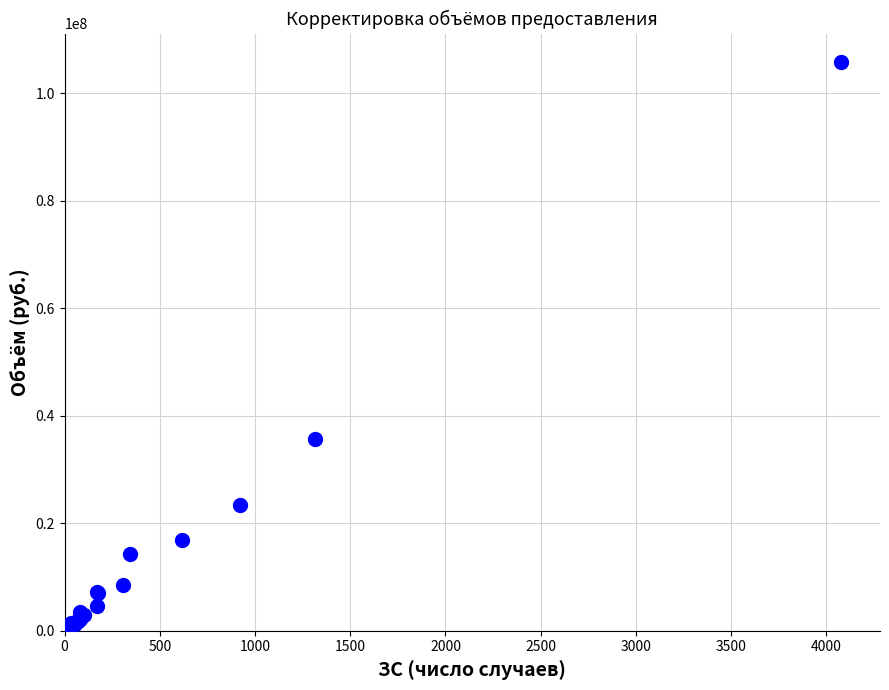

What Y value in the scatter plot is closest to 52928893?

35629735